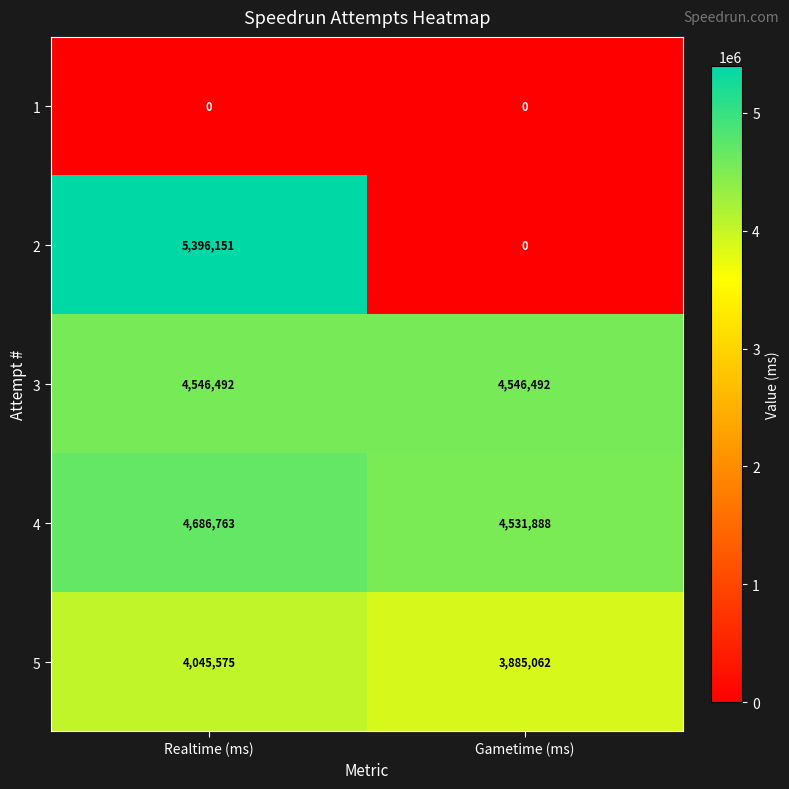

At which label does 4 reach its peak?

Realtime (ms)